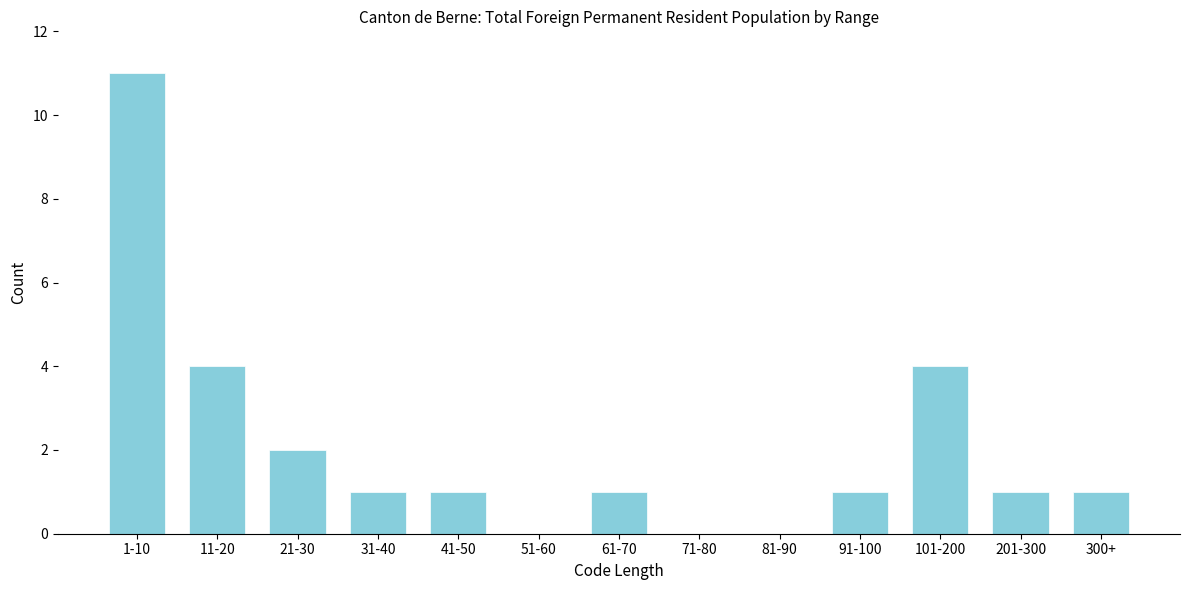

Reading left to right, what are all the values shown in this chart?

1-10=11	11-20=4	21-30=2	31-40=1	41-50=1	51-60=0	61-70=1	71-80=0	81-90=0	91-100=1	101-200=4	201-300=1	300+=1